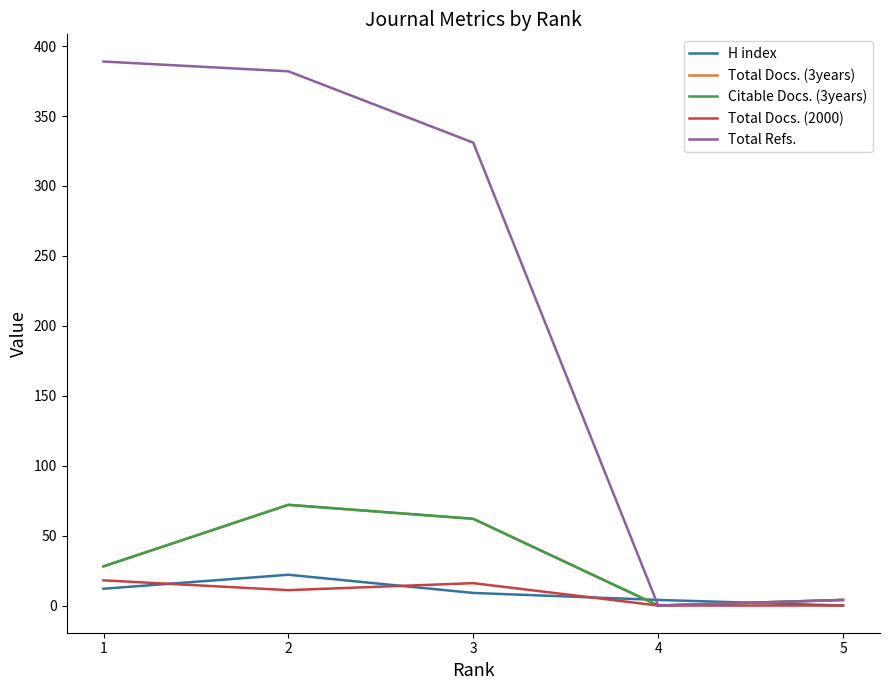

Does the chart have visible grid lines?

No